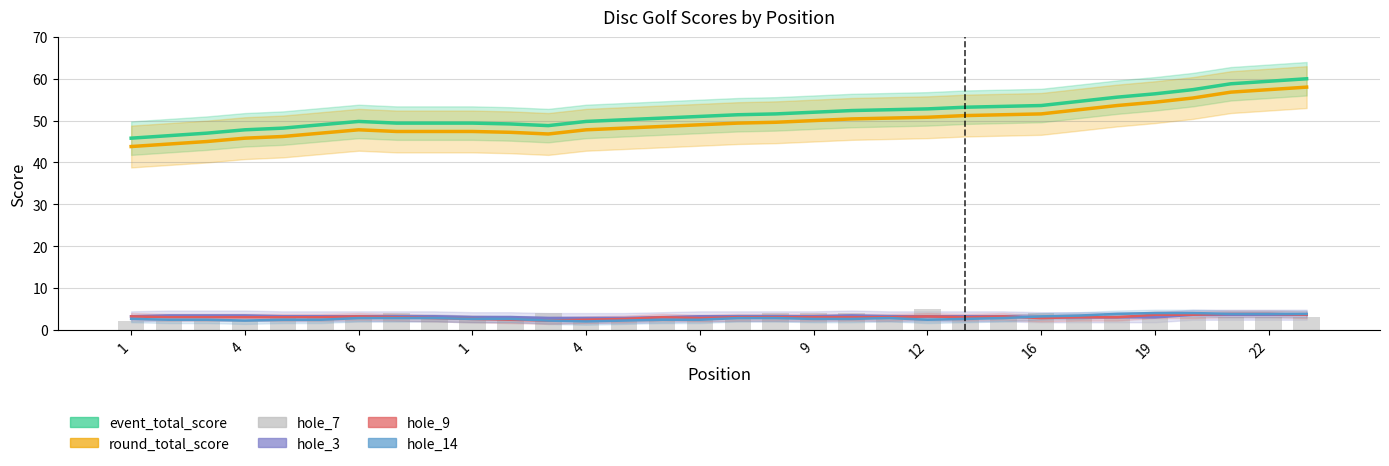

Between 4 and 1, which is larger?

1